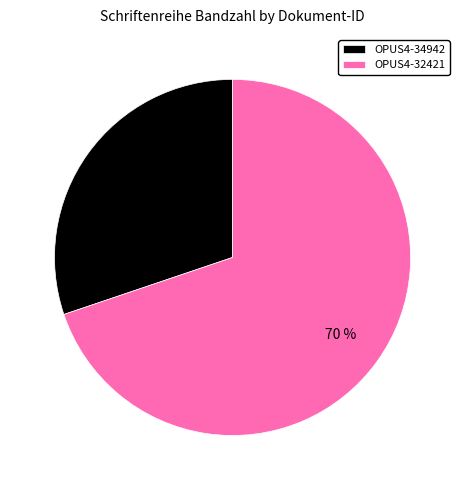

Which has a higher value, OPUS4-32421 or OPUS4-34942?

OPUS4-32421